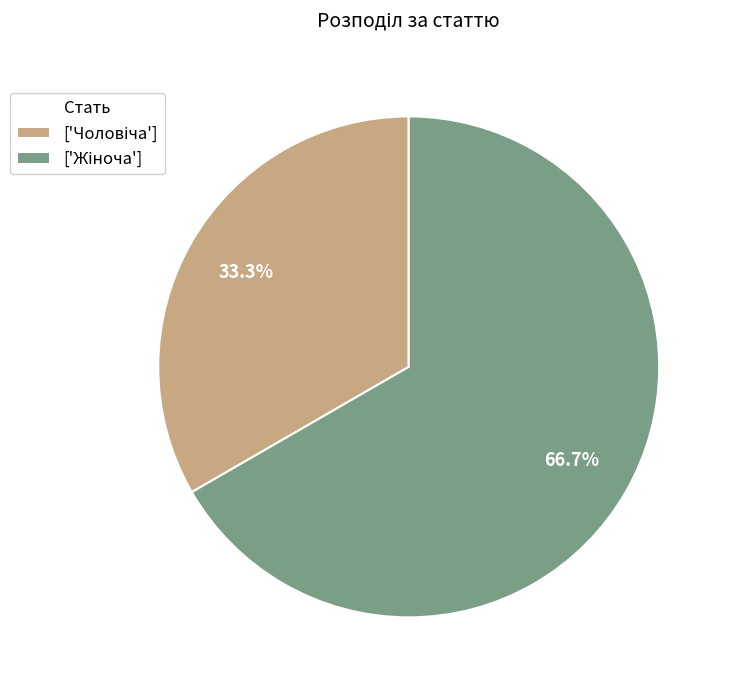

Is there a majority slice in this chart?

Yes